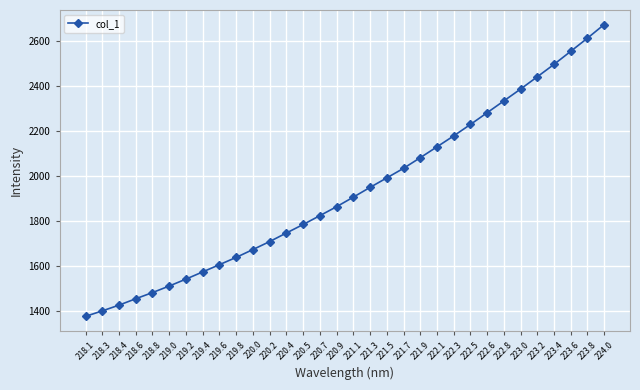

List the labels in order of value, largest first.

224.0, 223.8, 223.6, 223.4, 223.2, 223.0, 222.8, 222.6, 222.5, 222.3, 222.1, 221.9, 221.7, 221.5, 221.3, 221.1, 220.9, 220.7, 220.5, 220.4, 220.2, 220.0, 219.8, 219.6, 219.4, 219.2, 219.0, 218.8, 218.6, 218.4, 218.3, 218.1